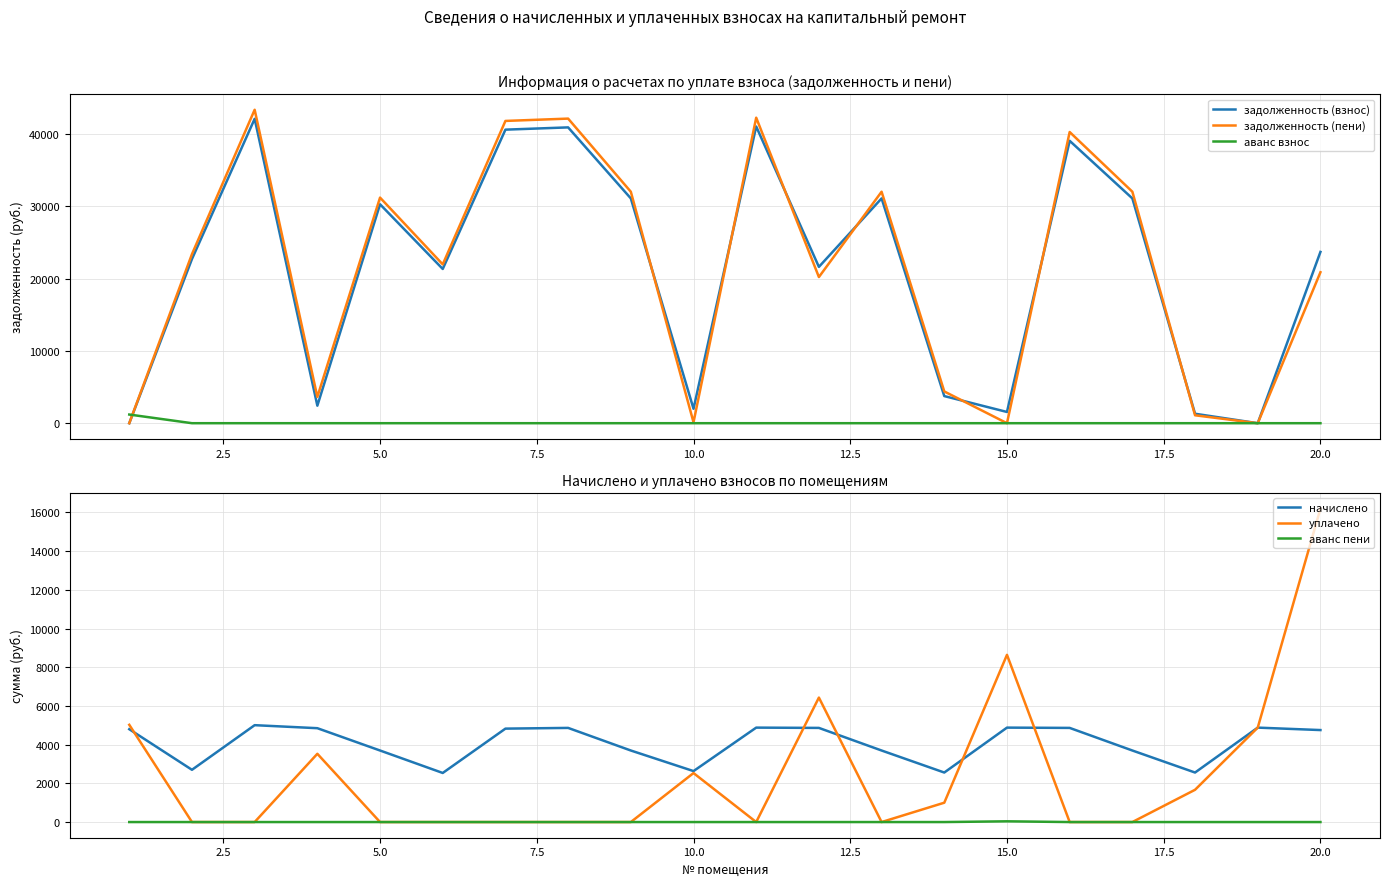

What is the highest value of the аванс взнос series?

1199.4